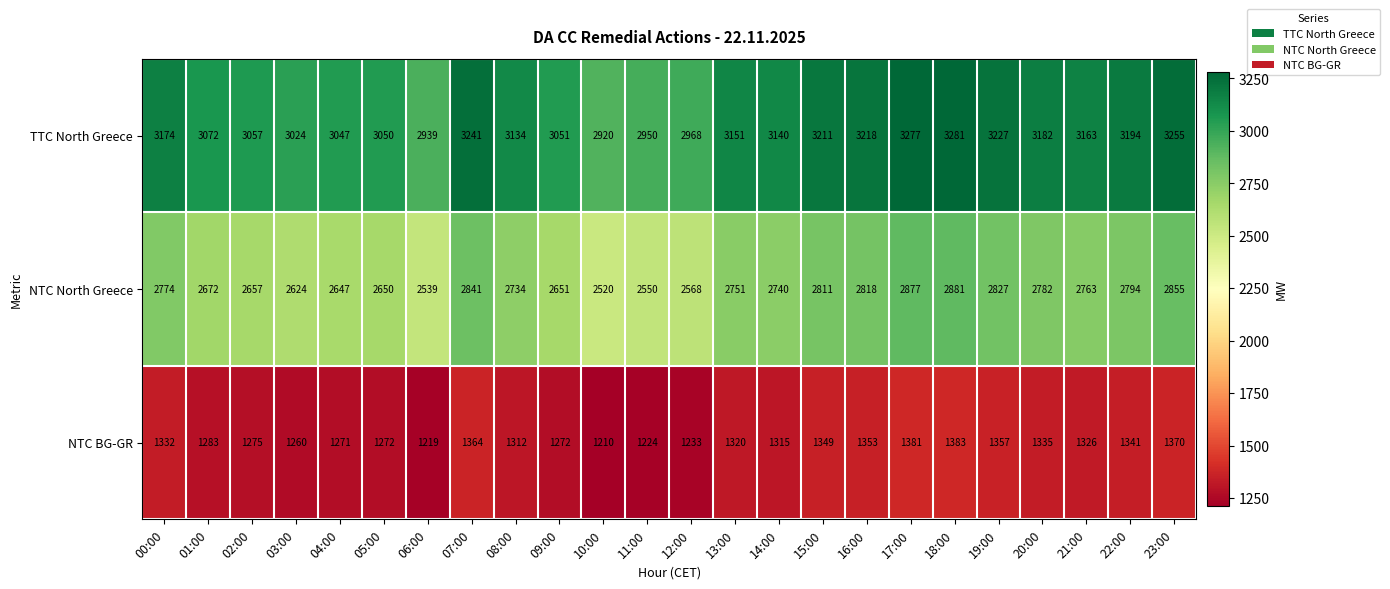

Read the NTC BG-GR value at 18:00, to the nearest 10.

1380